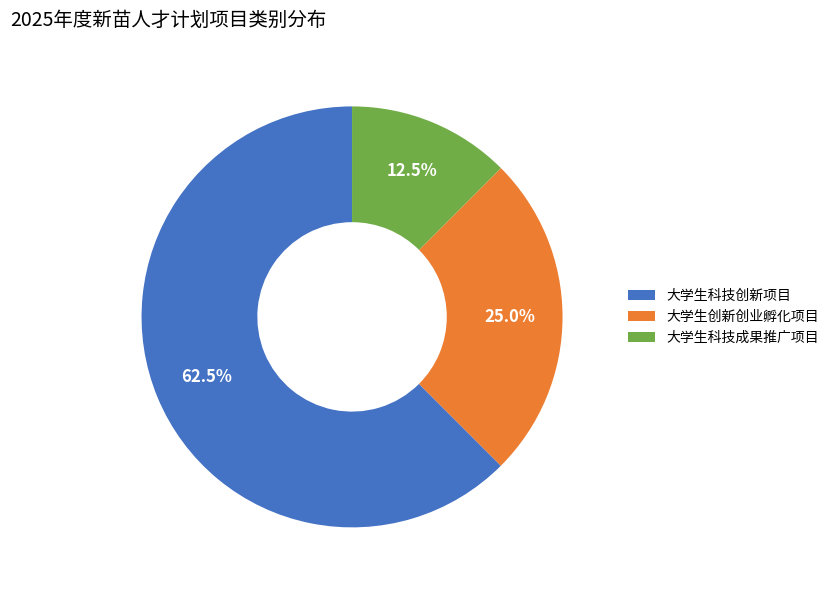

Between 大学生科技创新项目 and 大学生创新创业孵化项目, which is larger?

大学生科技创新项目